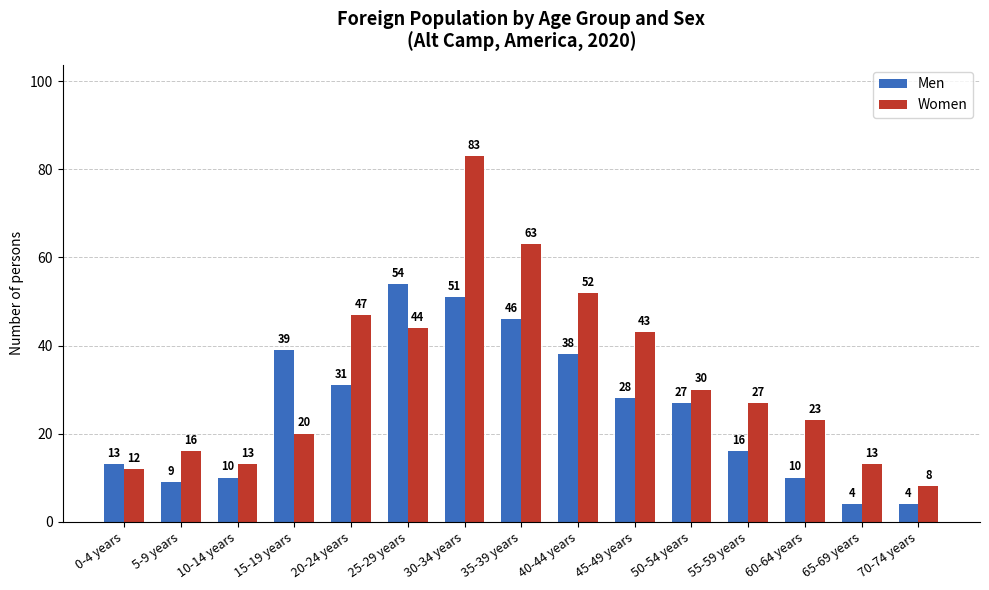

What is the greatest value displayed?

83